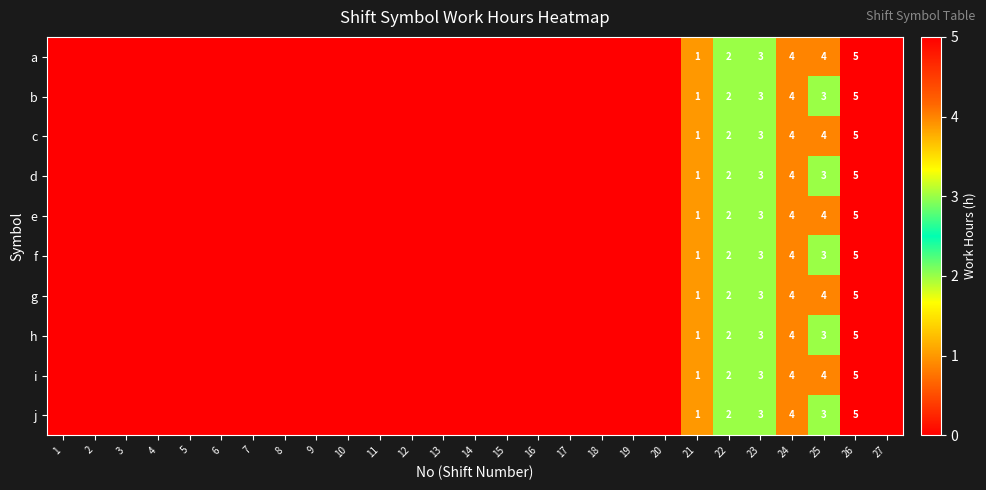

True or false: h has a value of 1 at 21.

True